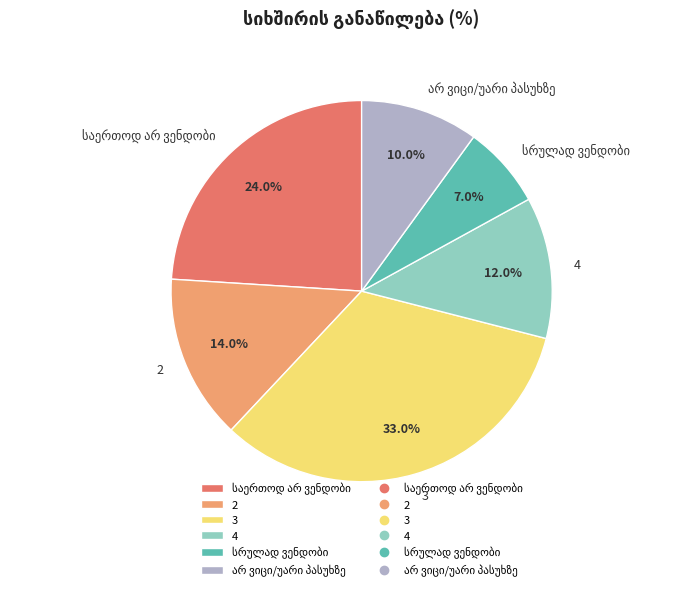

Is 4 the majority of the pie?

No